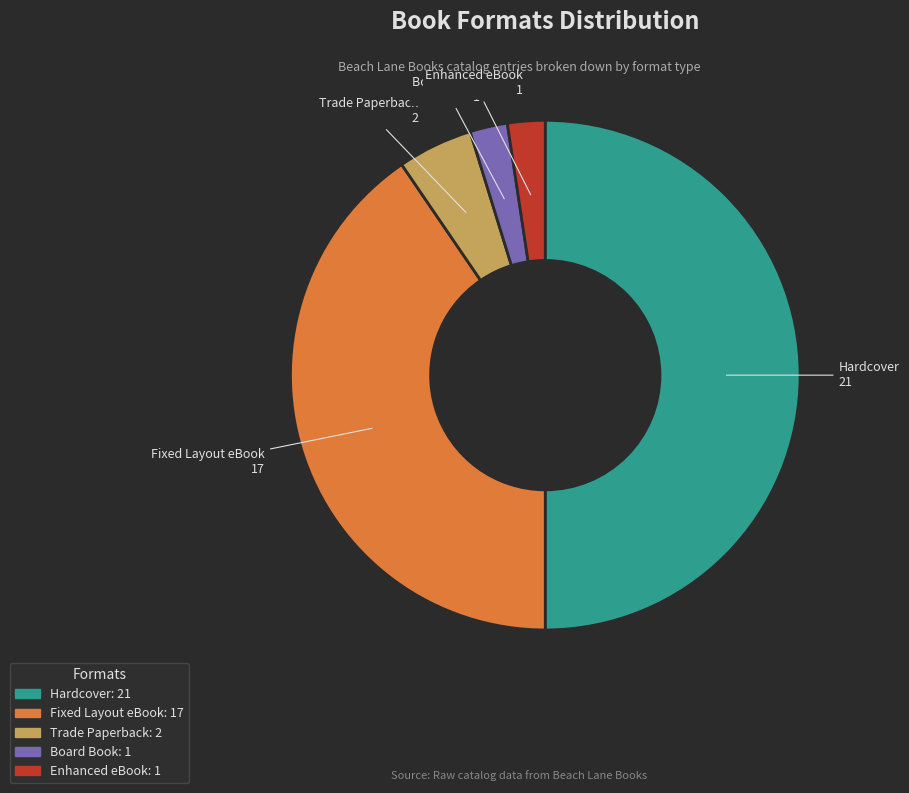

Does Enhanced eBook account for over 50% of the chart?

No